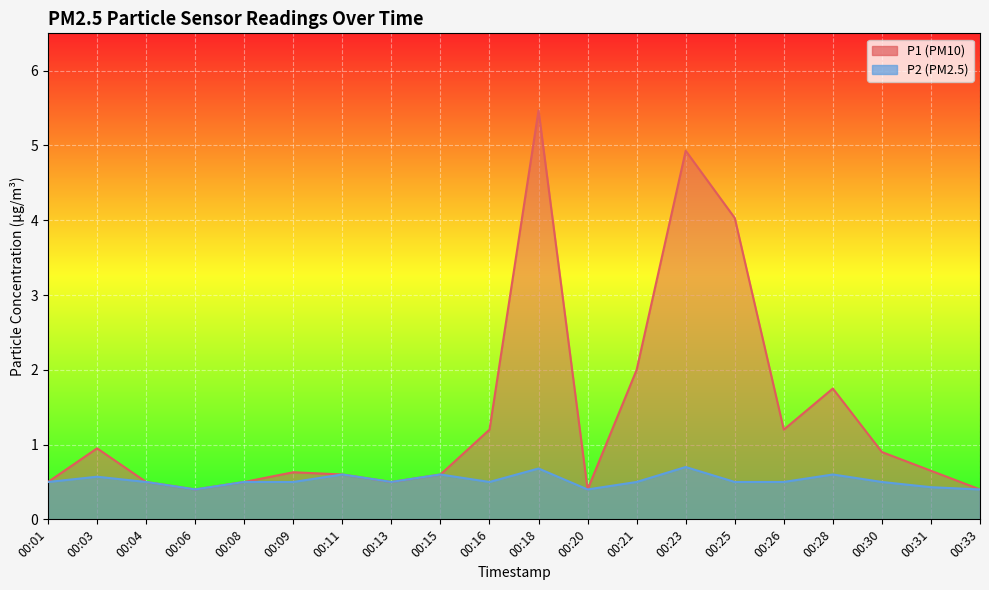

What are all the series names shown in the legend?

P1, P2